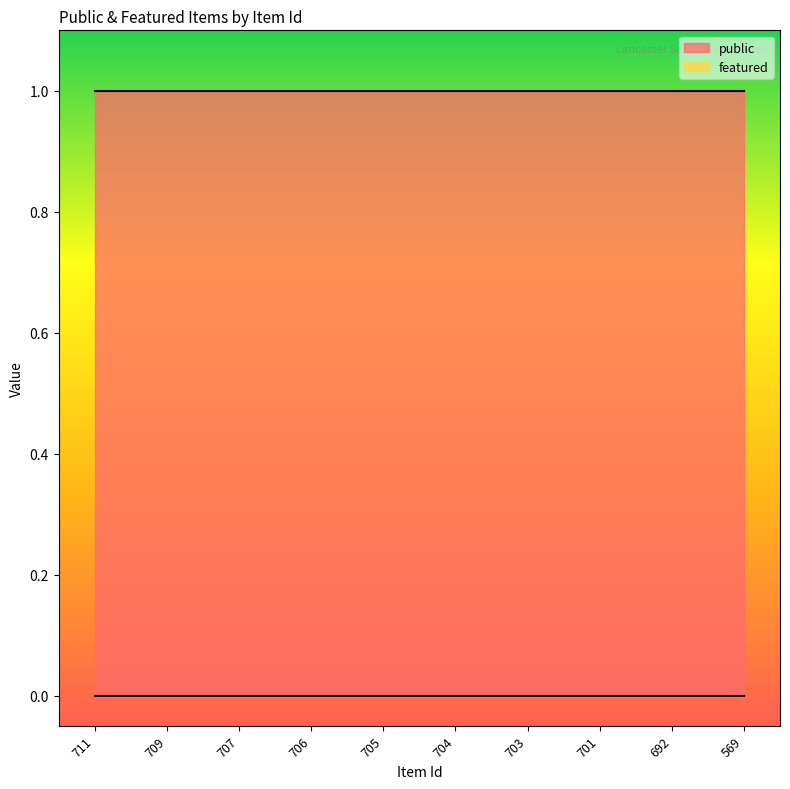

Reading left to right, transcribe all the data shown in this chart.

public: 711=1	709=1	707=1	706=1	705=1	704=1	703=1	701=1	692=1	569=1
featured: 711=0	709=0	707=0	706=0	705=0	704=0	703=0	701=0	692=0	569=0